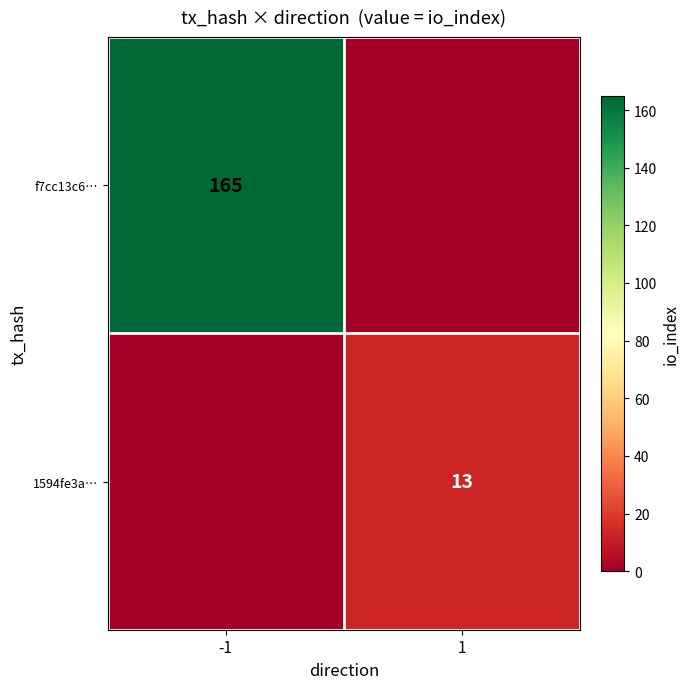

True or false: f7cc13c6… has a value of 165 at -1.

True